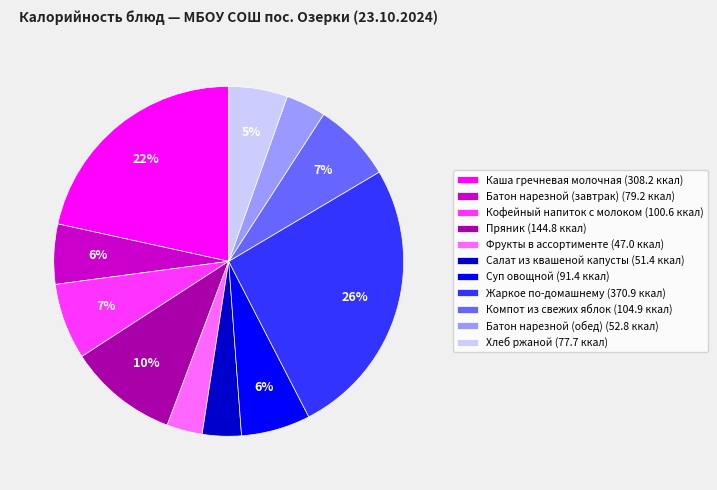

Which slice is the largest?

Жаркое по-домашнему